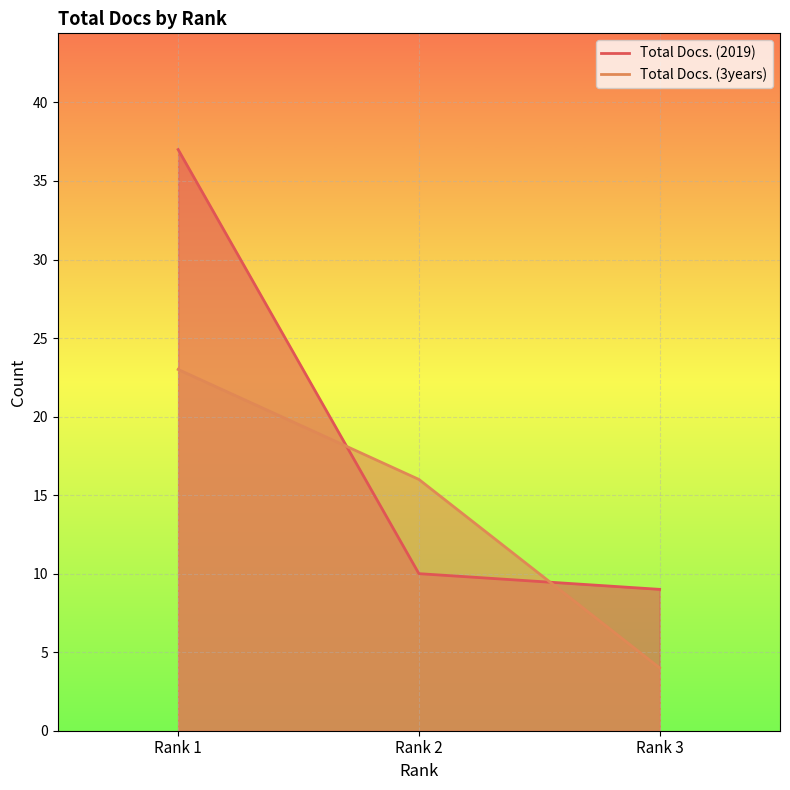

What is the value of the Total Docs. (3years) point at the 3rd from the left?

4